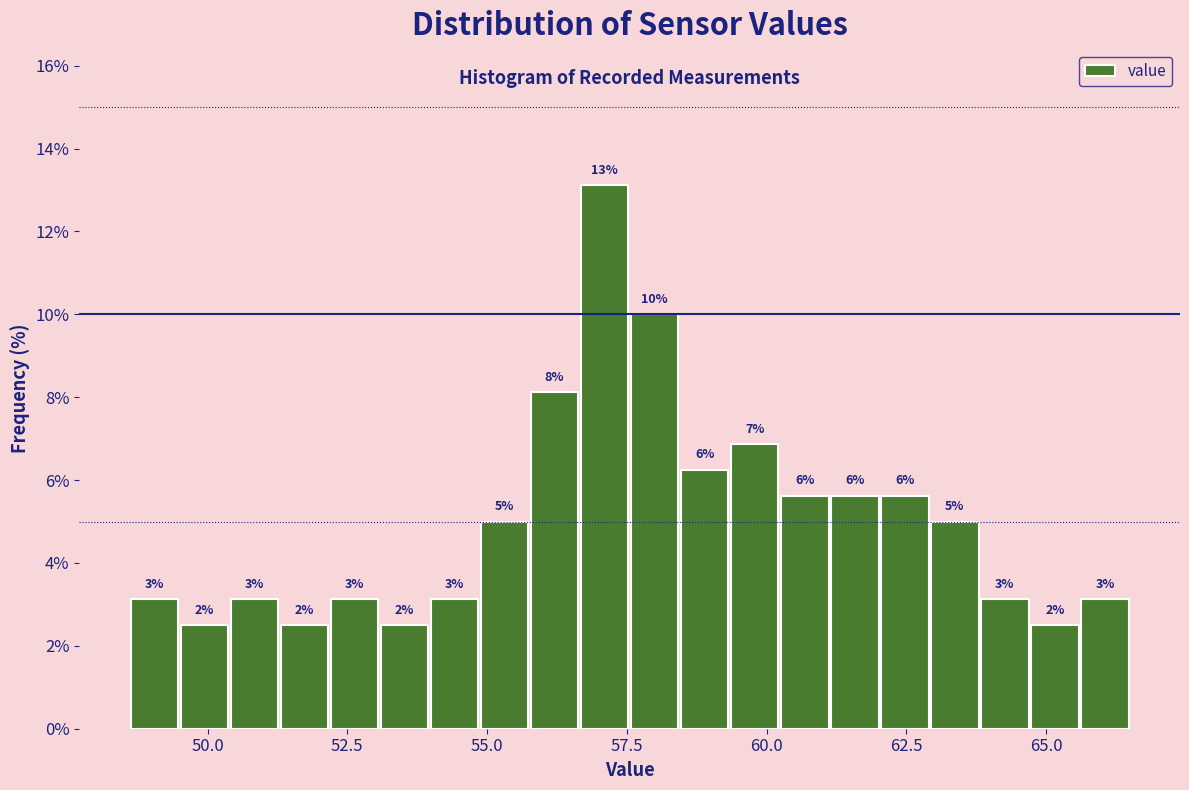

Read against the x-axis, roughly where is the centre of the tallest bar?

57.0